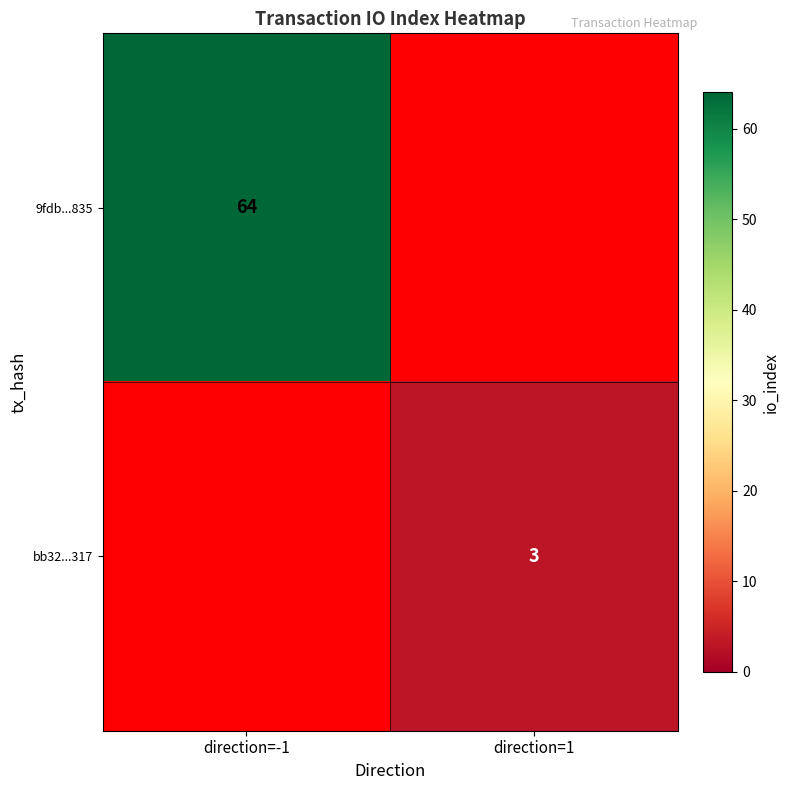

The value of 9fdb...835 at direction=-1 is 64. True or false?

True